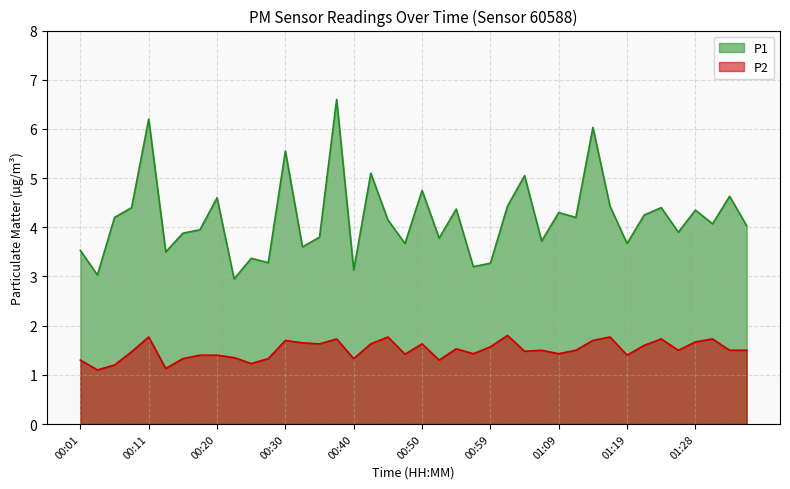

The P1 series shows 4.3 at 01:09. True or false?

True